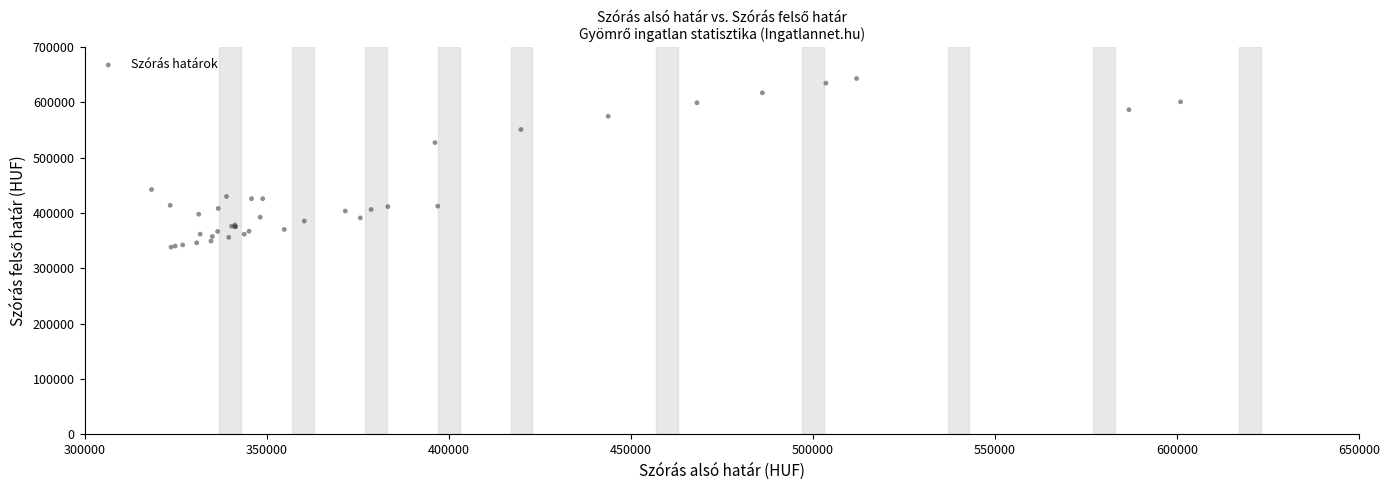

What Y value in the scatter plot is closest to 490803?

527377